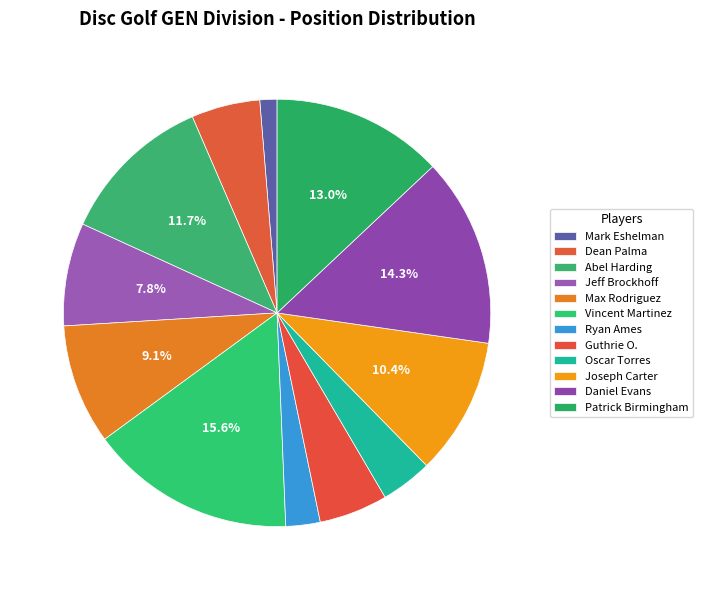

Which slice is the largest?

Vincent Martinez